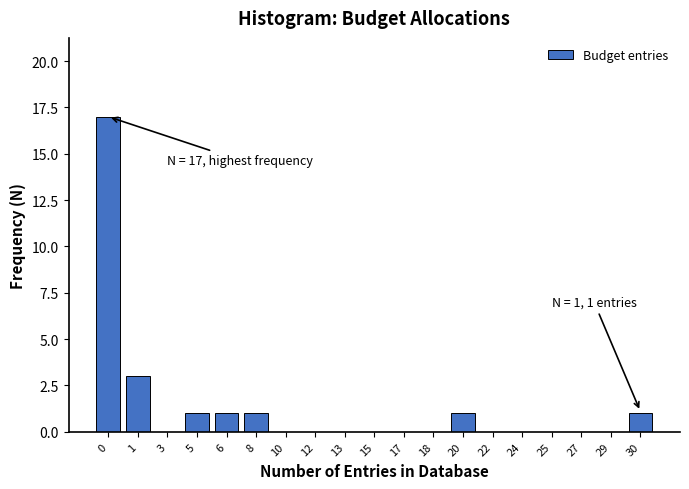

Reading left to right, what are all the values shown in this chart?

0=17	1=3	3=0	5=1	6=1	8=1	10=0	12=0	13=0	15=0	17=0	18=0	20=1	22=0	24=0	25=0	27=0	29=0	30=1